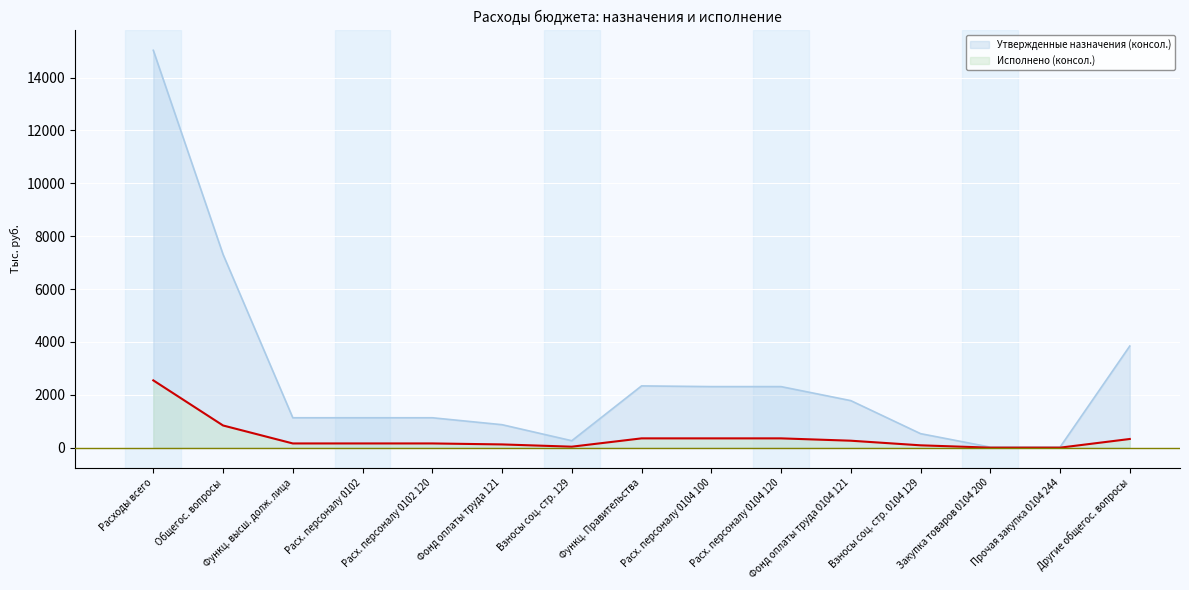

How many values in the Утвержденные назначения (консол.) series are below 1130?

5